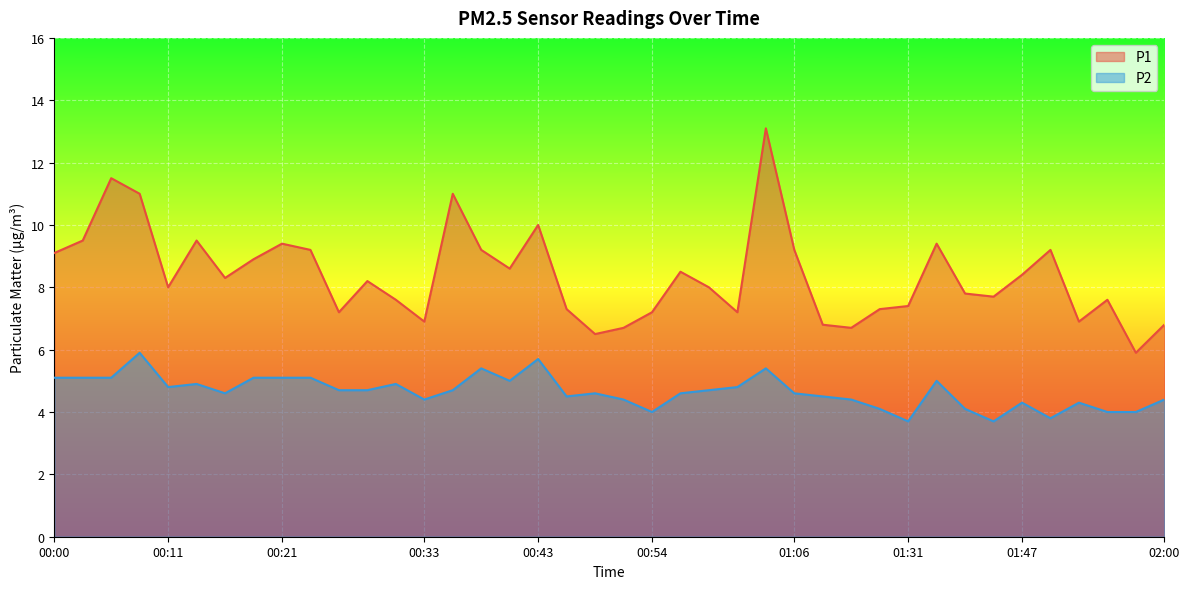

Reading right to left, what are all the values shown in this chart?

P1: 02:00=6.8	01:58=5.9	01:55=7.6	01:52=6.9	01:50=9.2	01:47=8.4	01:45=7.7	01:39=7.8	01:37=9.4	01:31=7.4	01:25=7.3	01:17=6.7	01:09=6.8	01:06=9.2	01:04=13.1	01:01=7.2	00:59=8.0	00:56=8.5	00:54=7.2	00:51=6.7	00:49=6.5	00:46=7.3	00:43=10.0	00:41=8.6	00:38=9.2	00:36=11.0	00:33=6.9	00:31=7.6	00:28=8.2	00:26=7.2	00:23=9.2	00:21=9.4	00:18=8.9	00:16=8.3	00:13=9.5	00:11=8.0	00:08=11.0	00:05=11.5	00:03=9.5	00:00=9.1
P2: 02:00=4.4	01:58=4.0	01:55=4.0	01:52=4.3	01:50=3.8	01:47=4.3	01:45=3.7	01:39=4.1	01:37=5.0	01:31=3.7	01:25=4.1	01:17=4.4	01:09=4.5	01:06=4.6	01:04=5.4	01:01=4.8	00:59=4.7	00:56=4.6	00:54=4.0	00:51=4.4	00:49=4.6	00:46=4.5	00:43=5.7	00:41=5.0	00:38=5.4	00:36=4.7	00:33=4.4	00:31=4.9	00:28=4.7	00:26=4.7	00:23=5.1	00:21=5.1	00:18=5.1	00:16=4.6	00:13=4.9	00:11=4.8	00:08=5.9	00:05=5.1	00:03=5.1	00:00=5.1